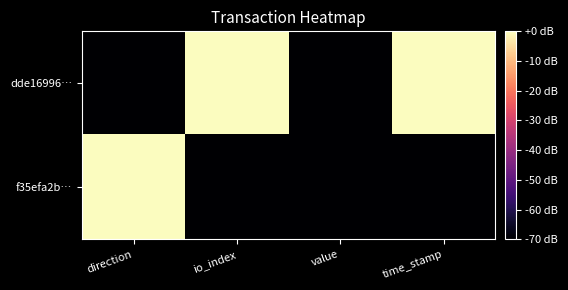

Reading right to left, list all the values displayed in this chart.

dde16996…: time_stamp=0	value=-70	io_index=0	direction=-70
f35efa2b…: time_stamp=-70	value=-70	io_index=-70	direction=0